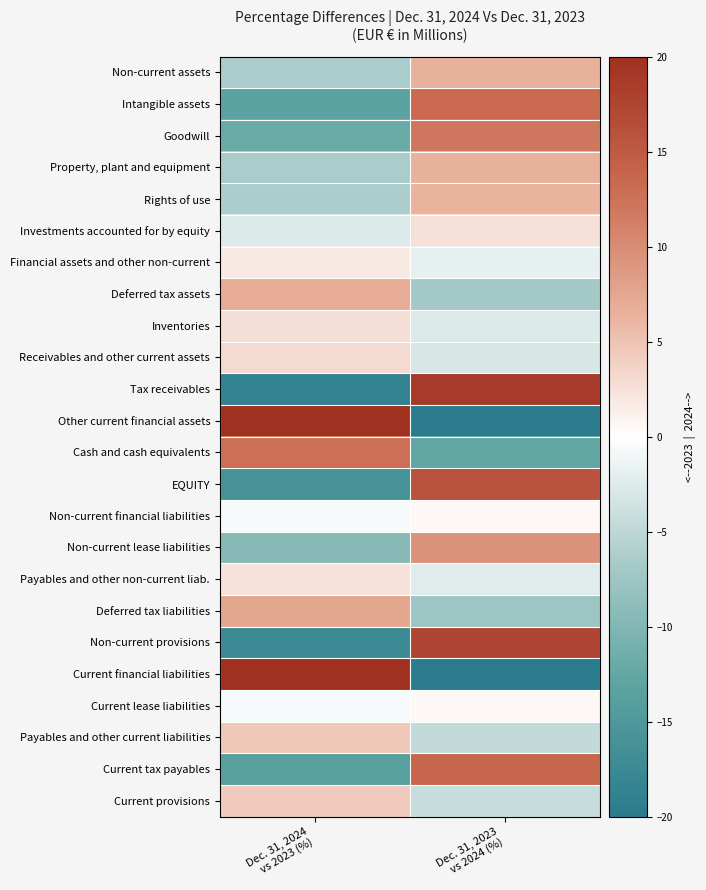

Which category has the highest value across all series?

Dec. 31, 2024
vs 2023 (%)